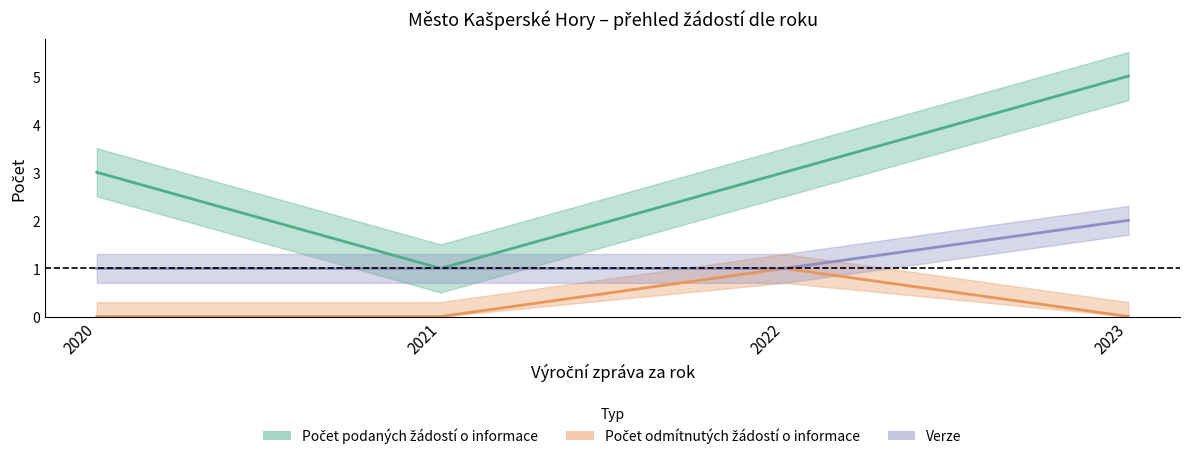

What is the value of the Verze point at the 3rd from the left?

1